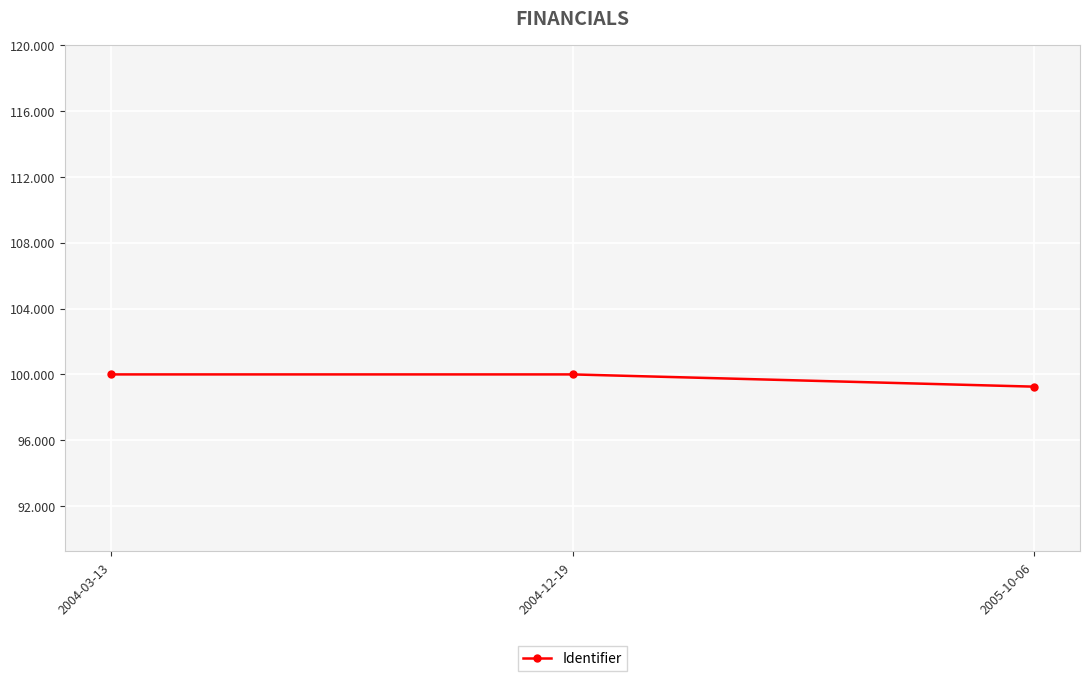

Reading left to right, what are all the values shown in this chart?

2004-03-13=100.0	2004-12-19=100.0	2005-10-06=99.3